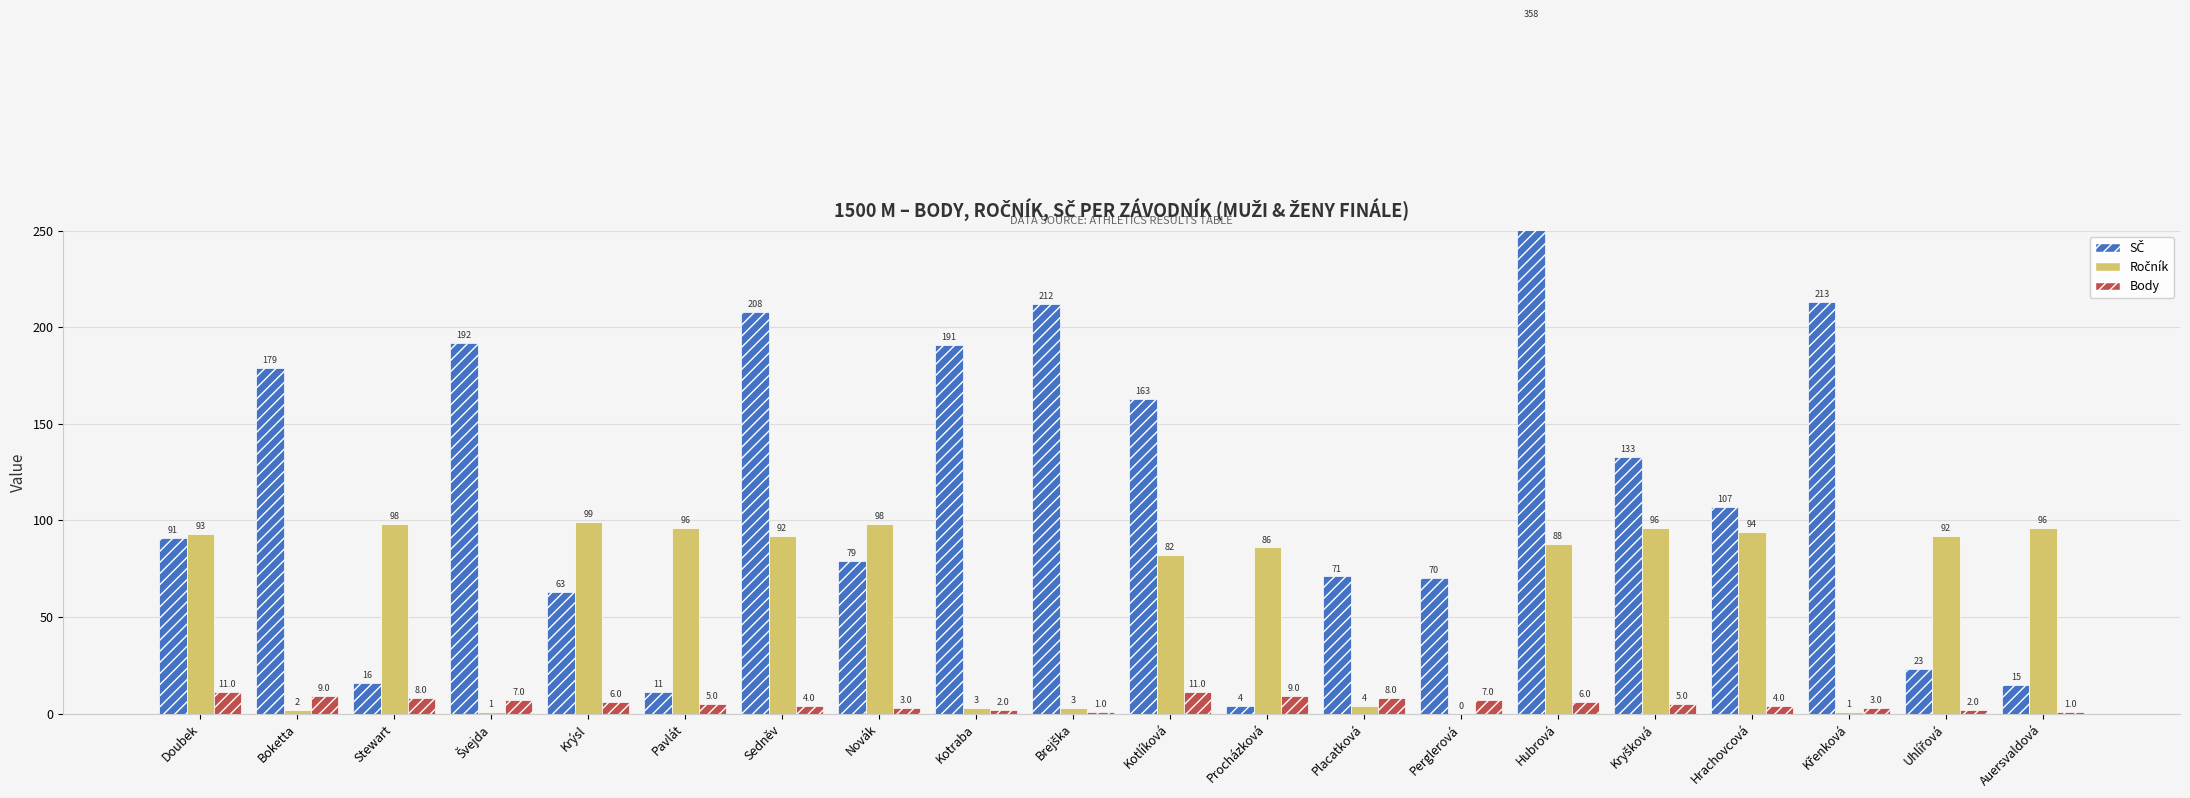

Between Boketta and Procházková, which series saw the biggest shift?

SČ